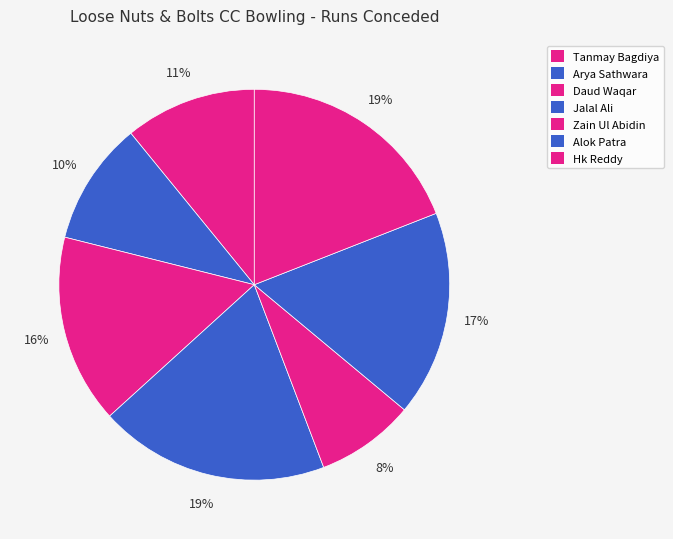

What percentage is the Arya Sathwara slice, to the nearest percent?

10%